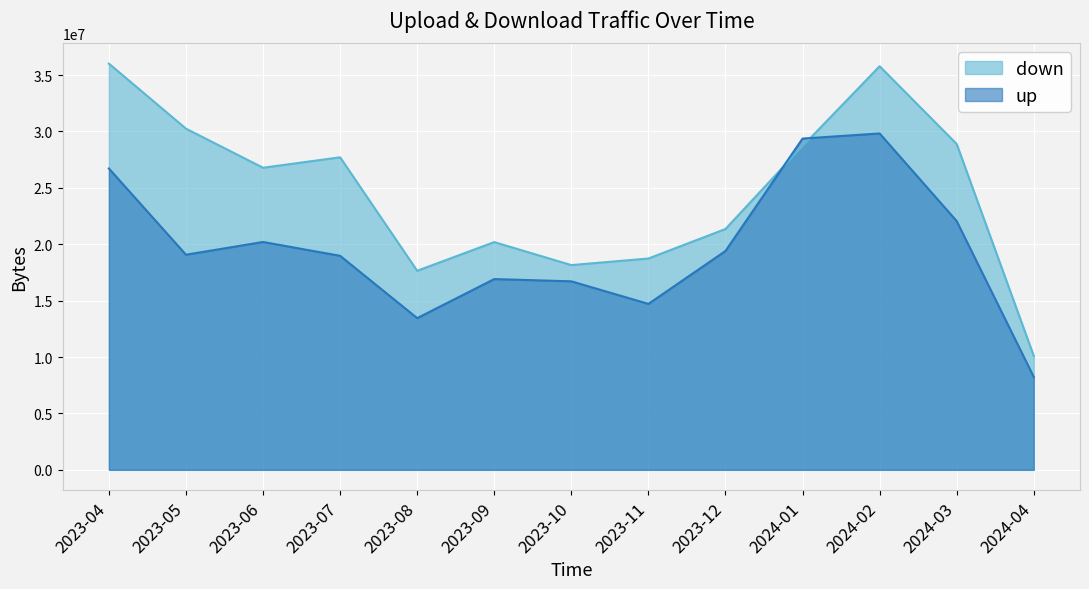

Between which two adjacent categories do down and up first intersect?

2023-12 and 2024-01